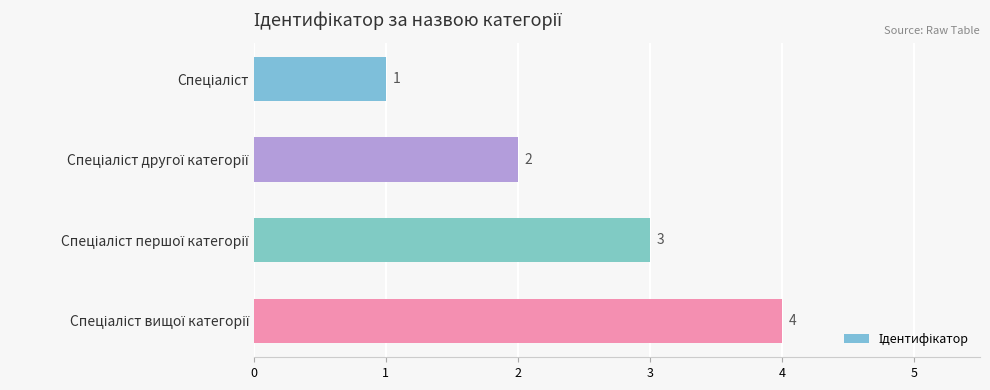

How many values are between 2 and 4?

3